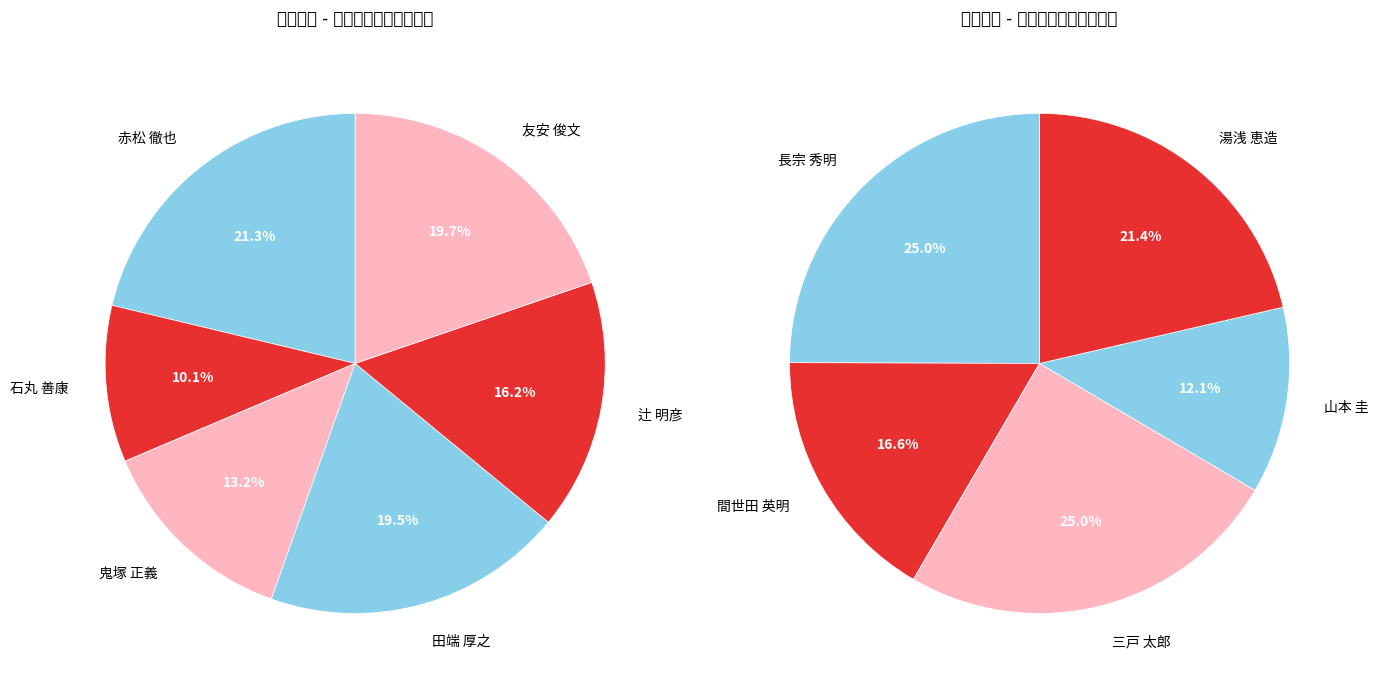

Which slice is the smallest?

石丸 善康